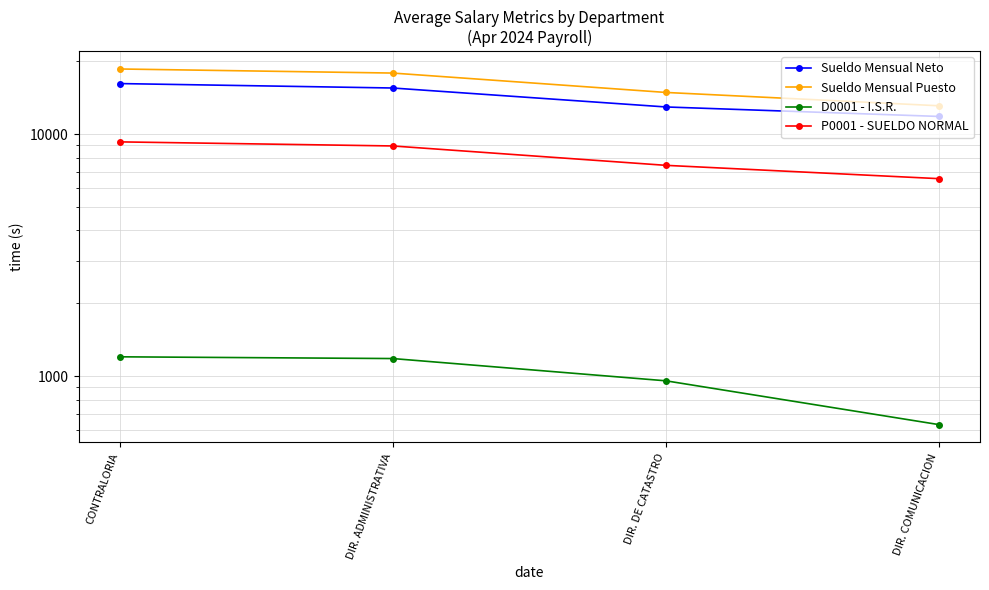

The value of Sueldo Mensual Puesto at DIR. ADMINISTRATIVA is 17858.5. True or false?

True